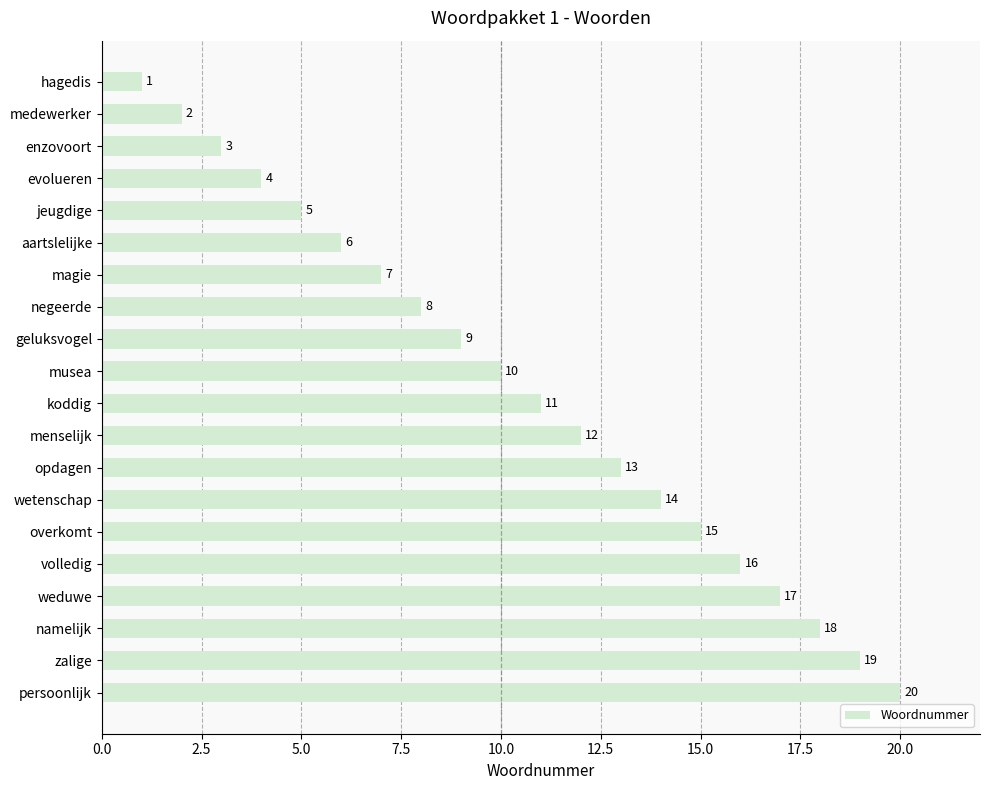

Between jeugdige and menselijk, which is larger?

menselijk